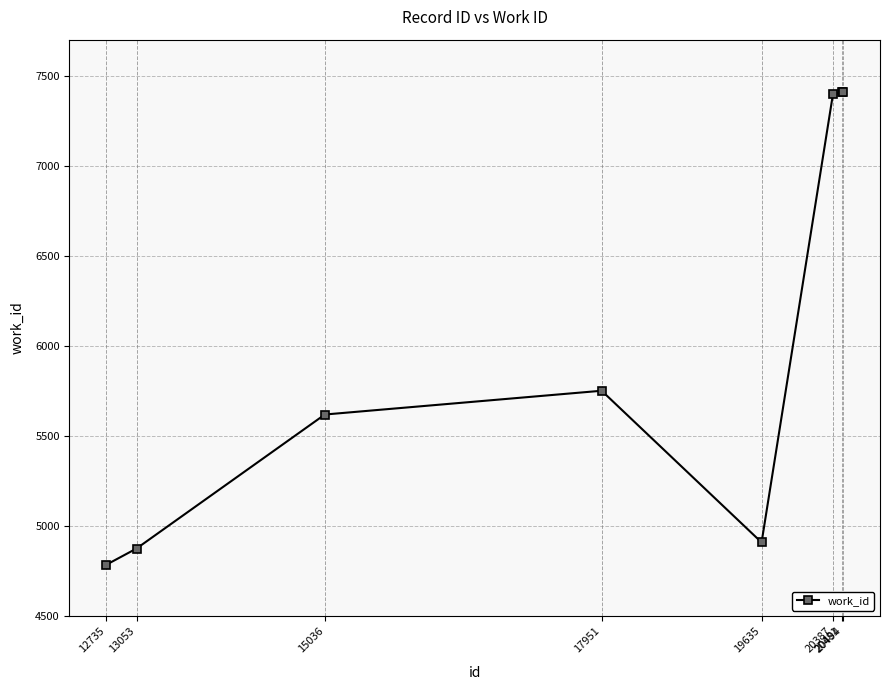

What is the approximate value at 13053?

4875